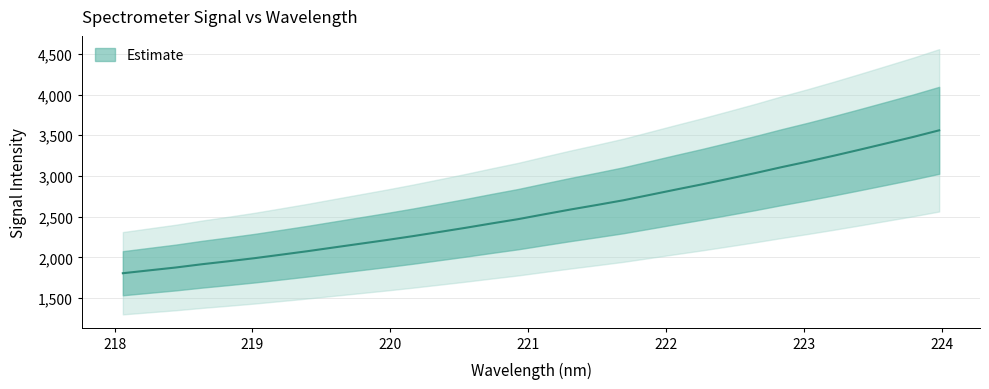

What is the average value?

2564.7